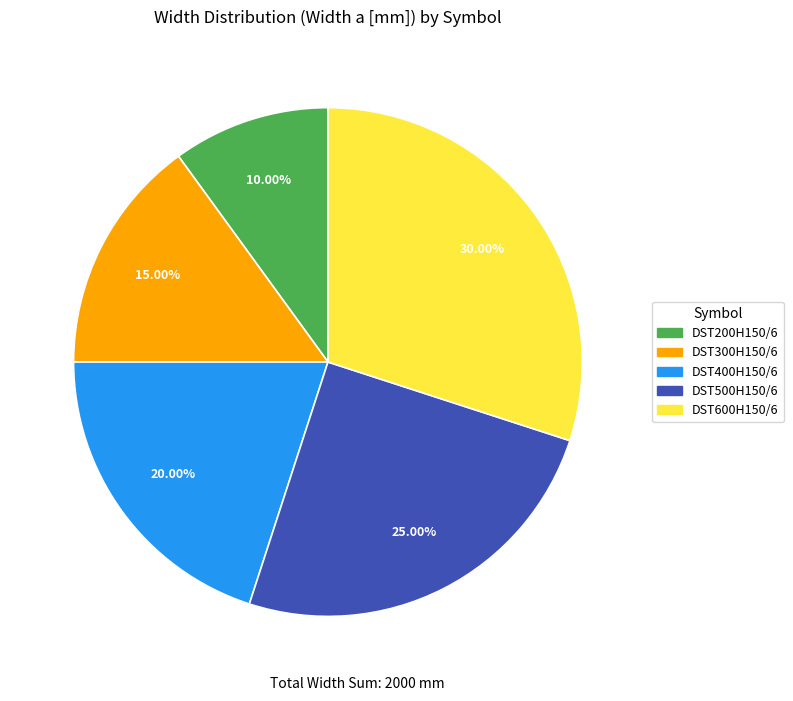

Is it true that DST600H150/6 is 30% of the pie?

True